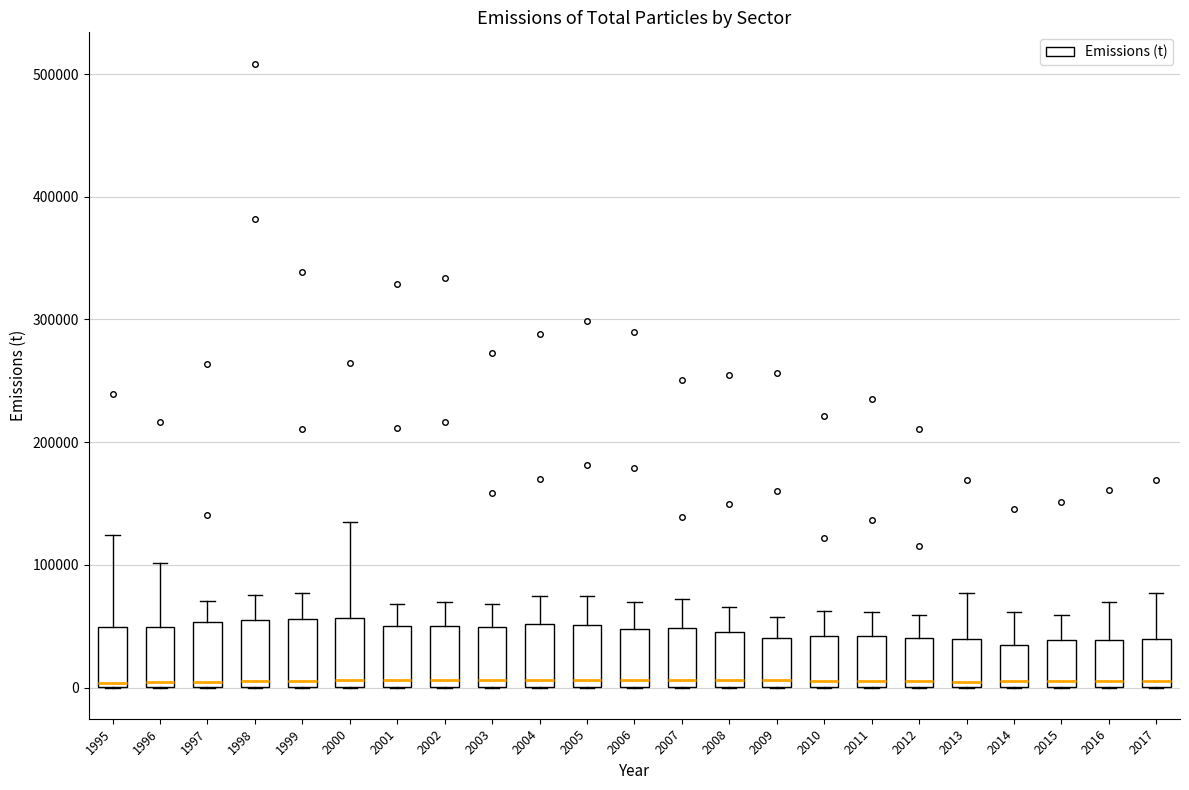

Where is the upper edge of the box at x = 2009 on the y-axis? The values are not printed on the chart, so give them approximately, as read against the axis.

40000